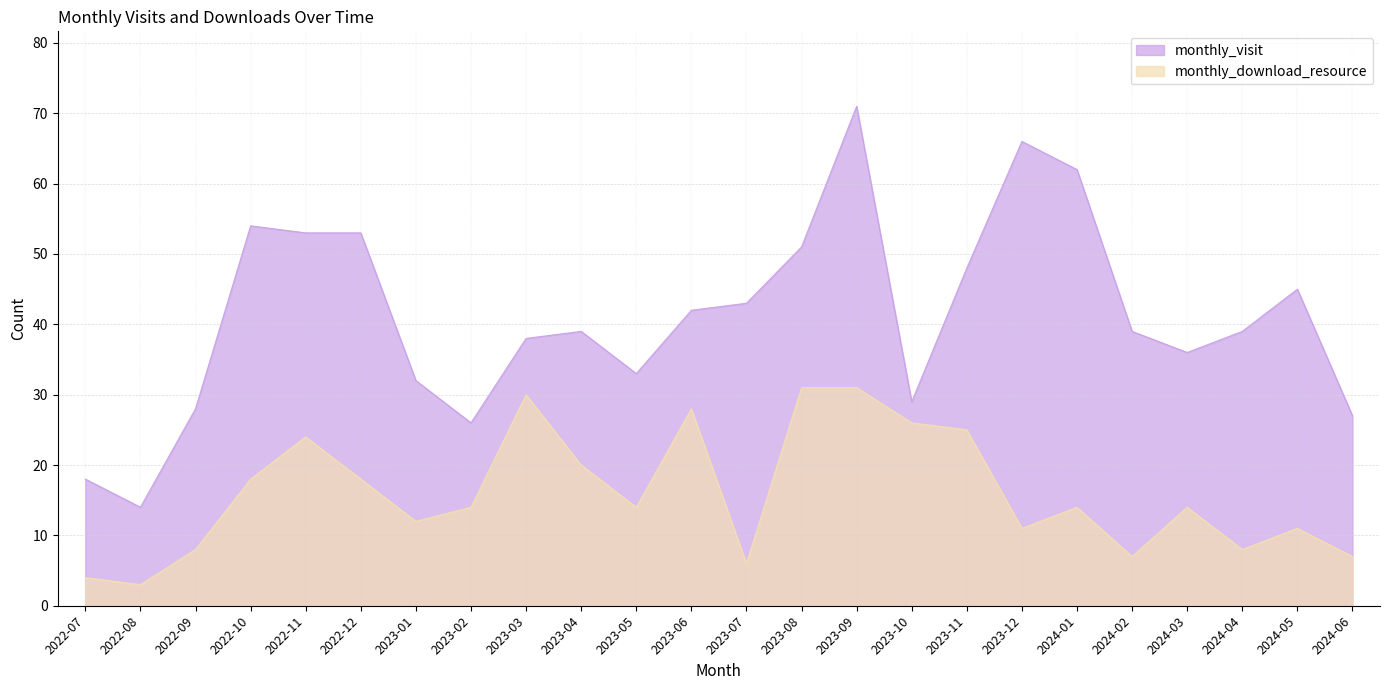

Reading left to right, transcribe all the data shown in this chart.

monthly_visit: 18	14	28	54	53	53	32	26	38	39	33	42	43	51	71	29	48	66	62	39	36	39	45	27
monthly_download_resource: 4	3	8	18	24	18	12	14	30	20	14	28	6	31	31	26	25	11	14	7	14	8	11	7